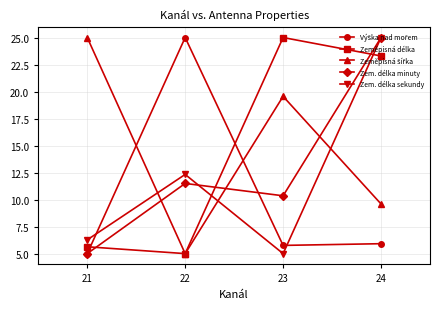

True or false: Zem. délka sekundy has a value of 6.3 at 21.

True